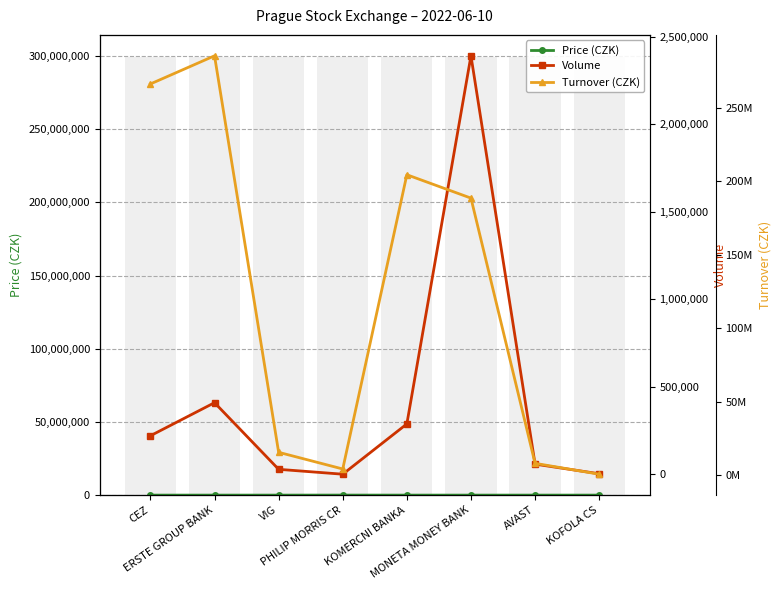

Count the number of data series in this chart.

3